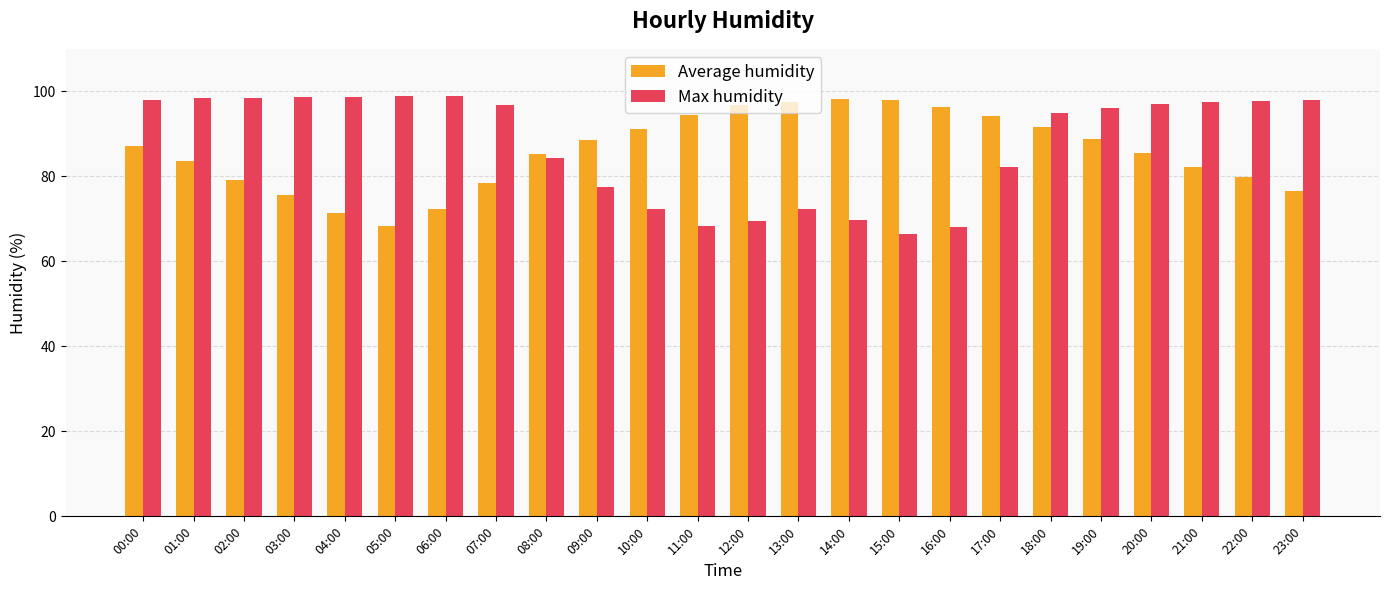

Count the number of categories in the chart.

24